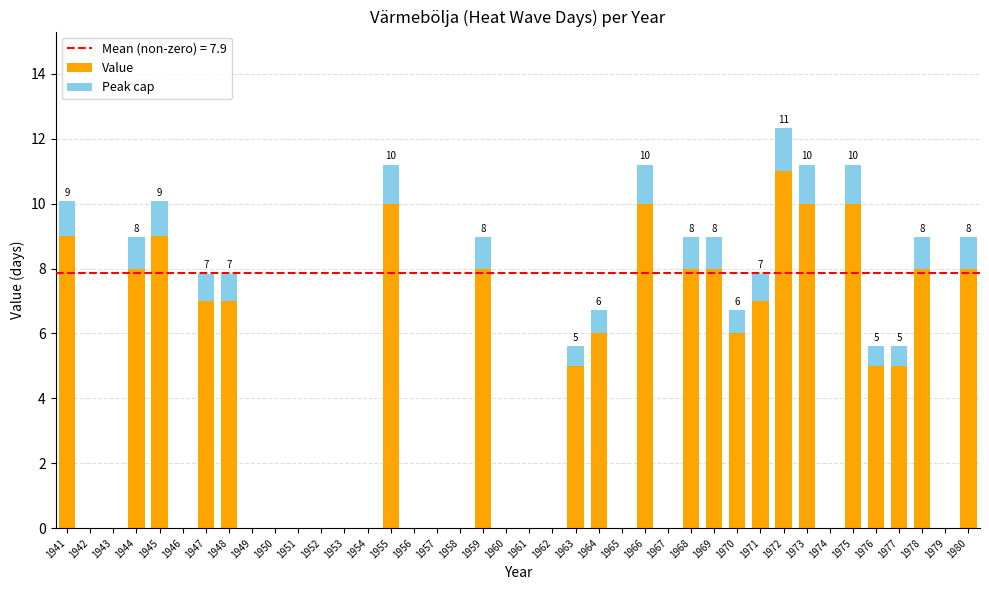

At which category is the sum across all series the highest?

1972